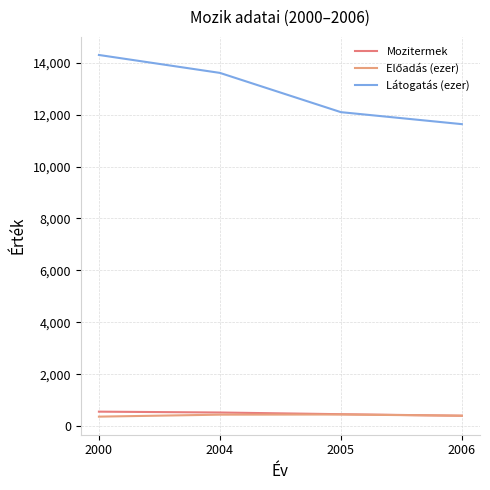

What is the lowest value of the Előadás (ezer) series?

372